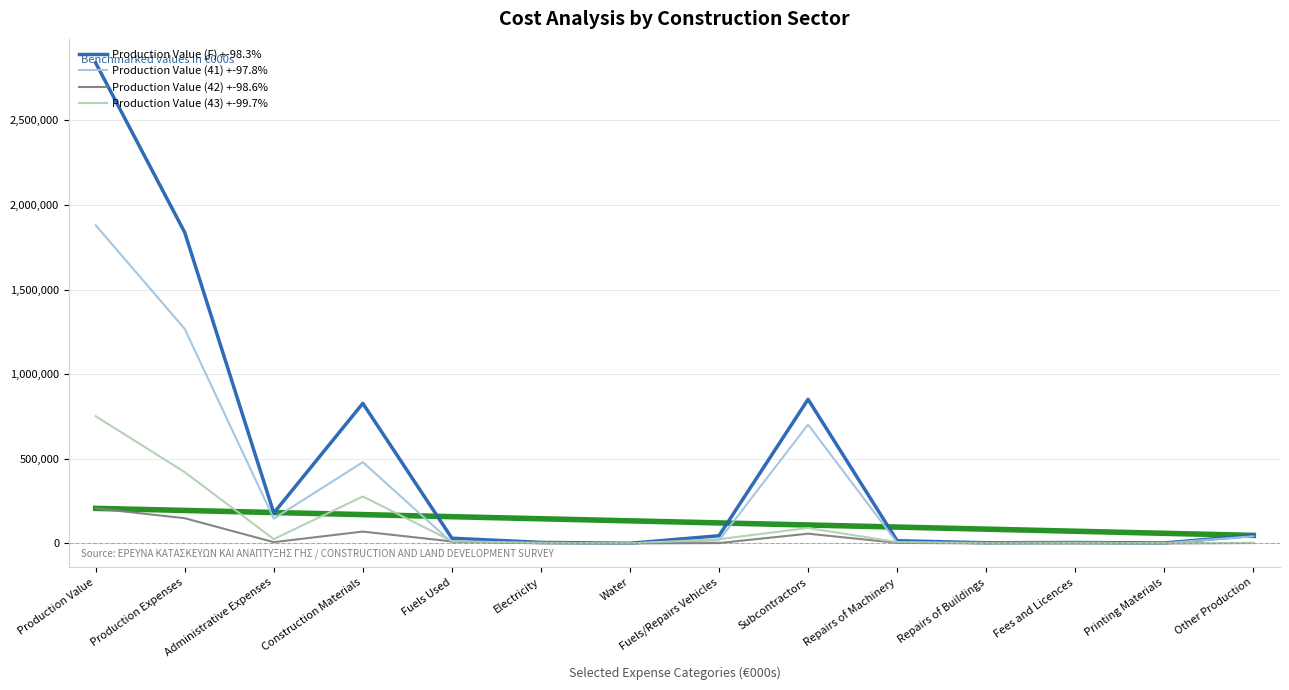

At which label does Production Value (F) +-98.3% reach its peak?

Production Value